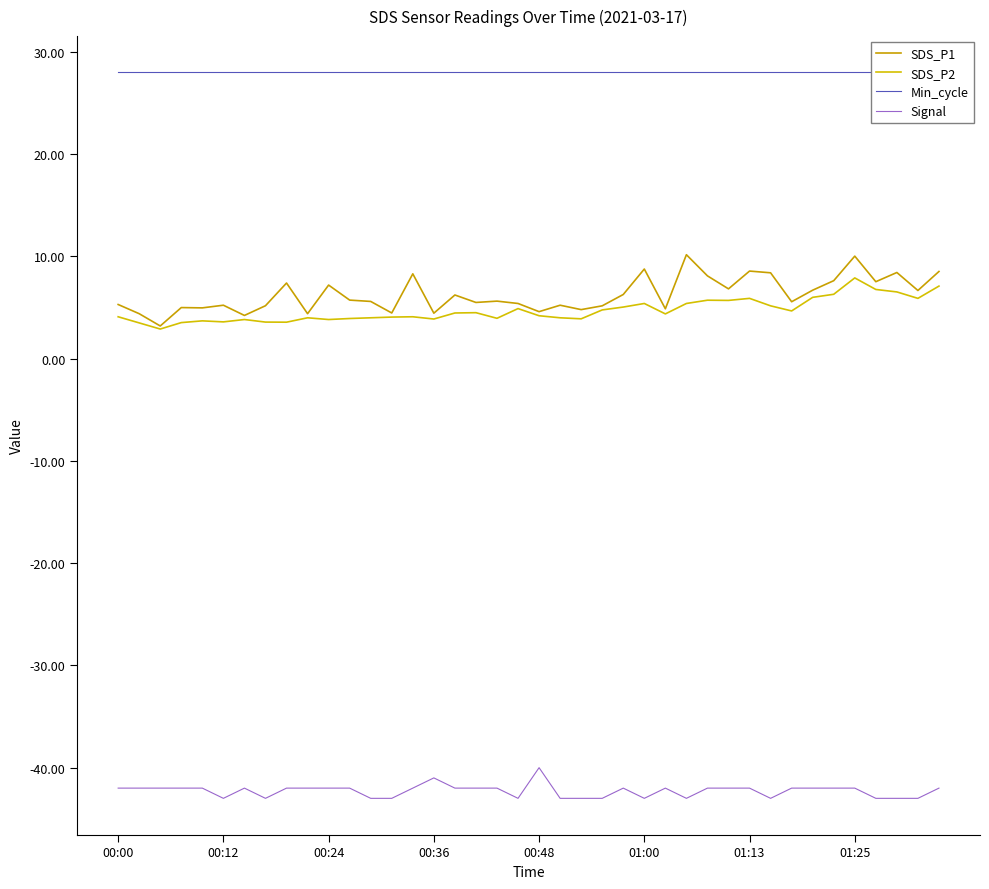

True or false: SDS_P2 and Signal intersect in this chart.

False